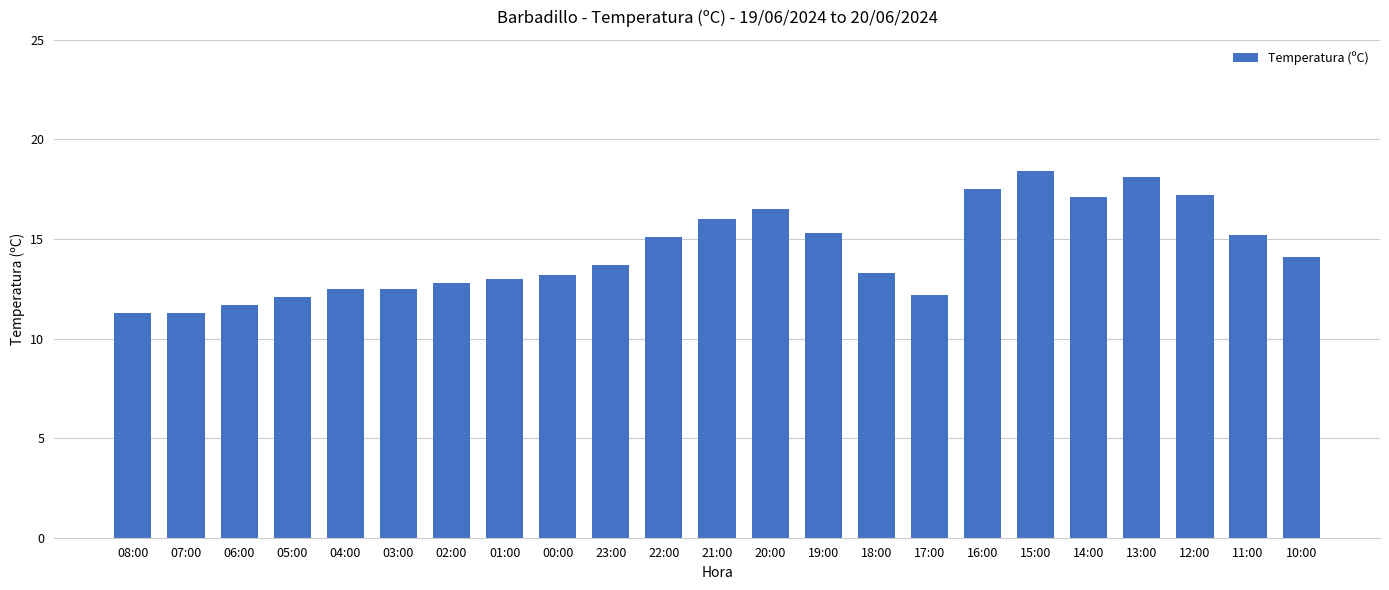

Which has a higher value, 16:00 or 06:00?

16:00